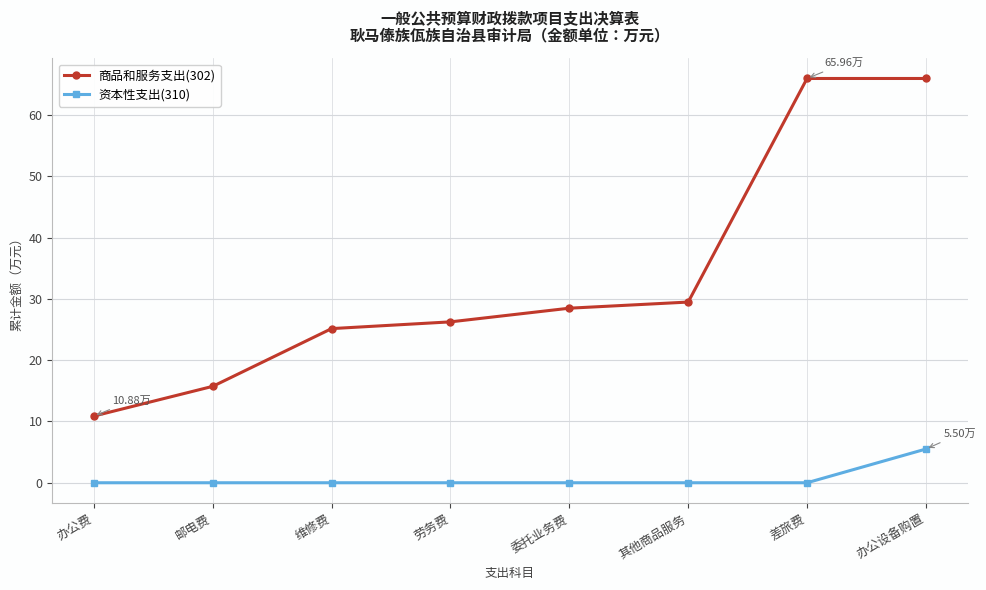

What is the label of the 2nd point from the left?

邮电费